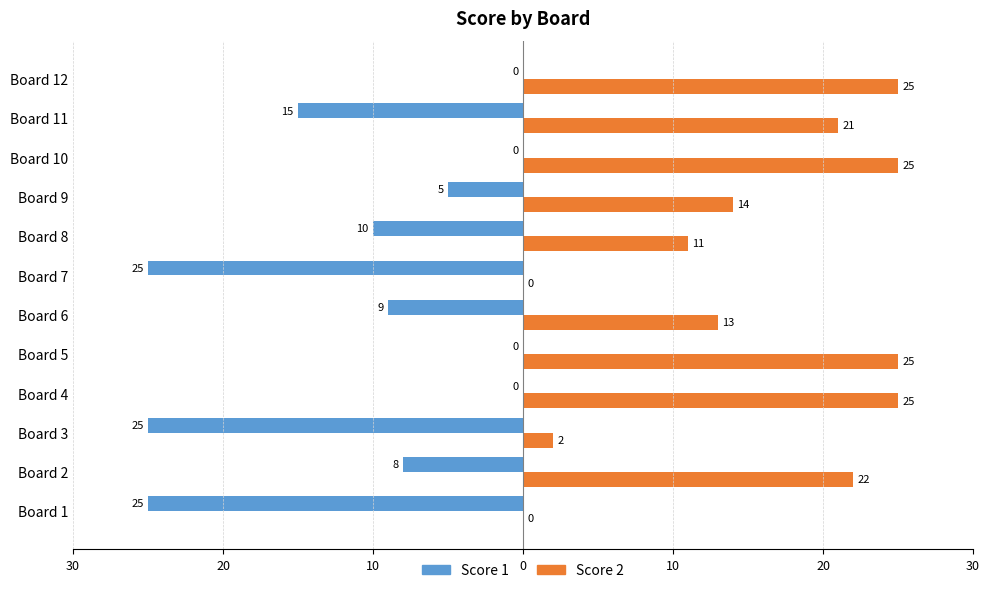

Which series has the largest range (max minus min)?

Score 1